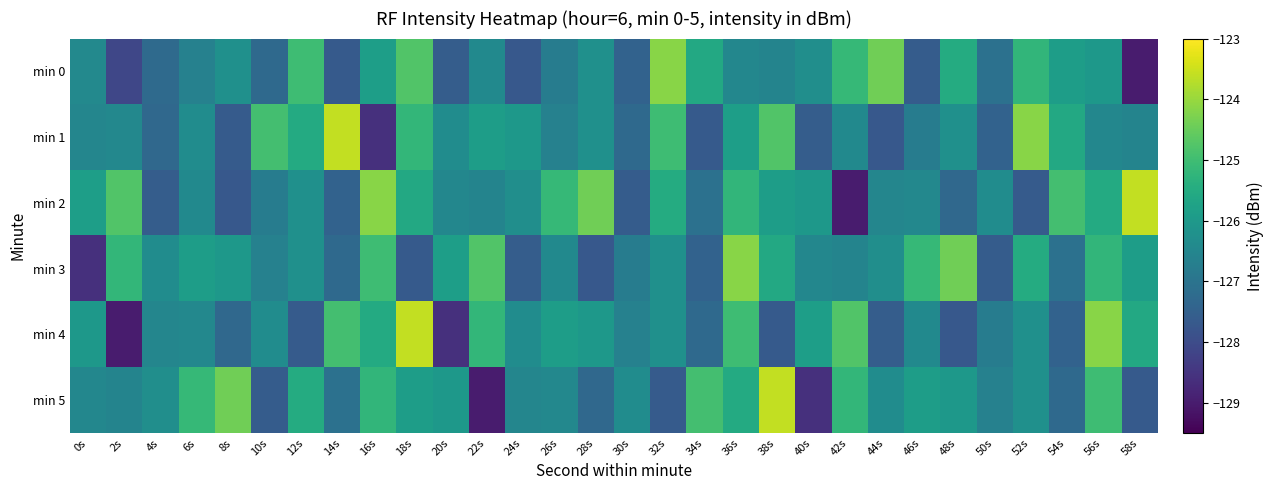

How many distinct data groups are displayed?

6